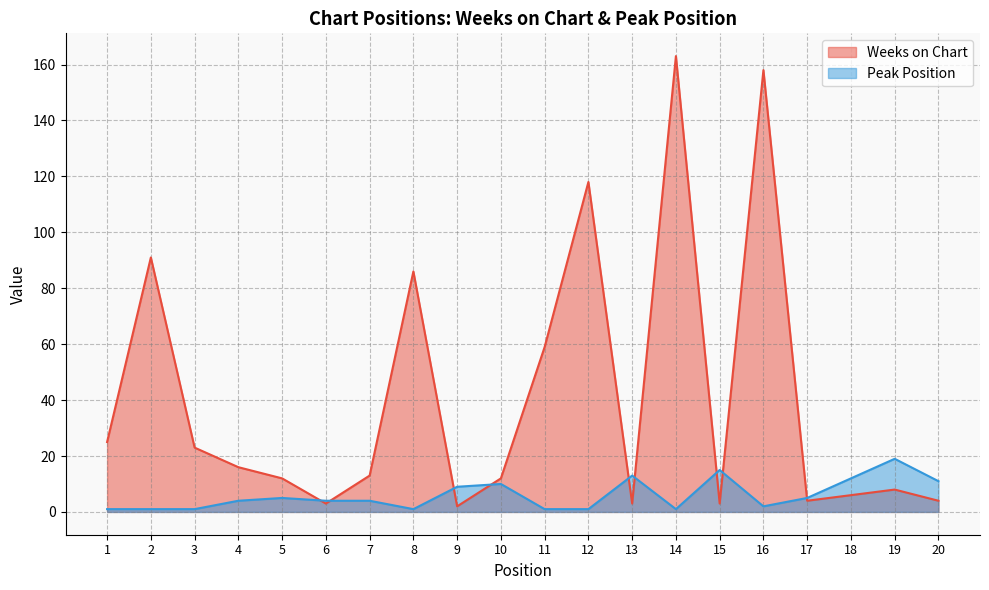

What is the minimum value shown in the chart?

1